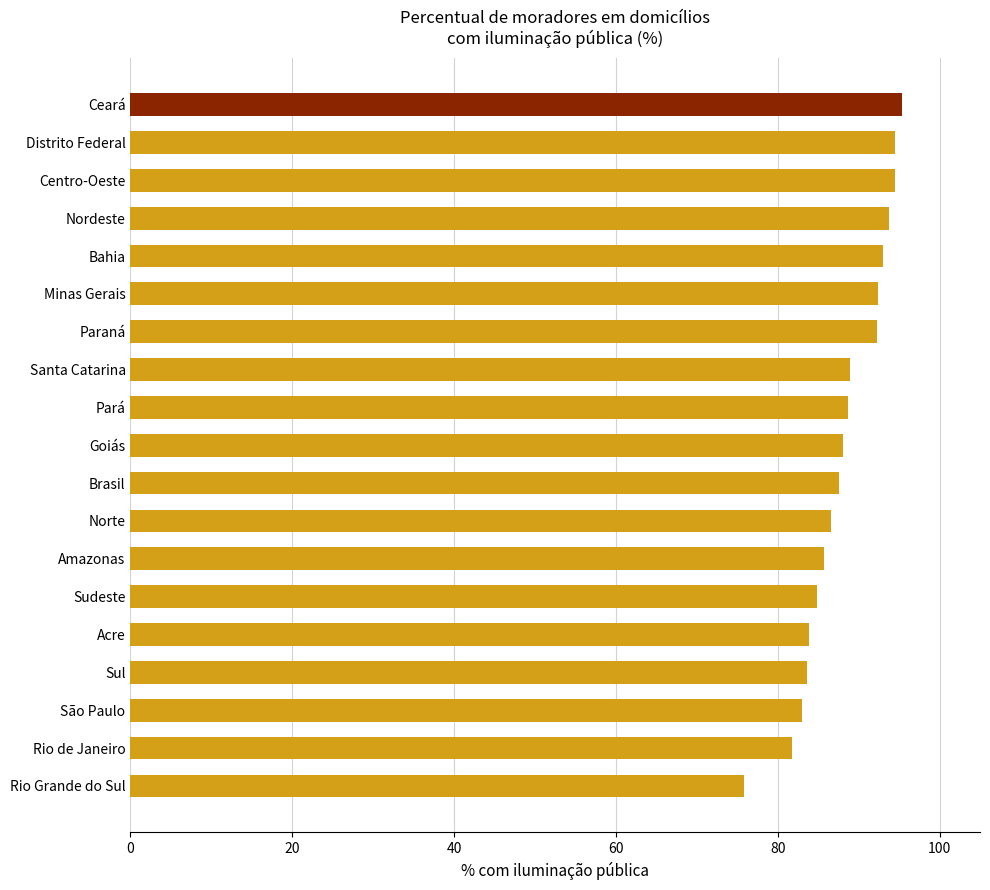

Between São Paulo and Pará, which is larger?

Pará